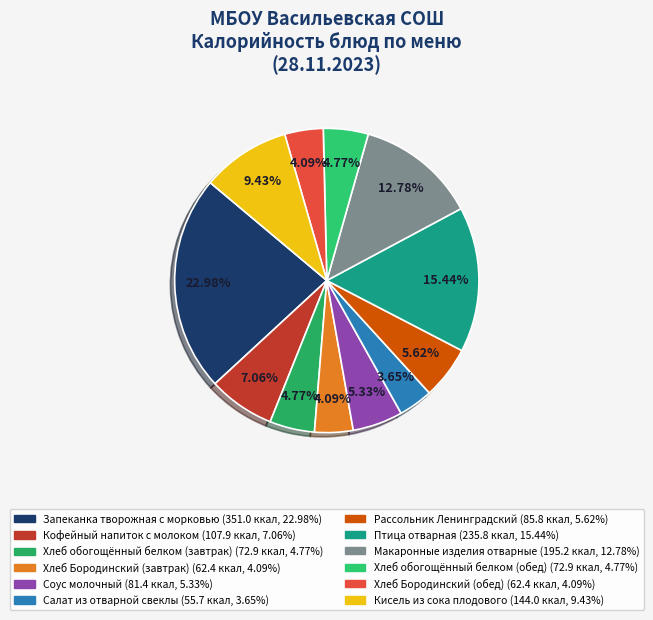

To the nearest percent, what is the combined percentage of Птица отварная and Хлеб обогощённый белком (завтрак)?

20%